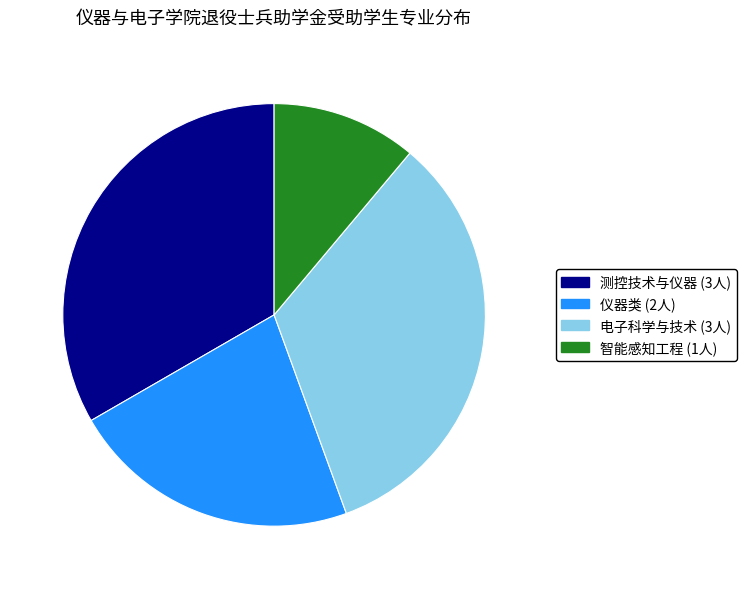

Between 仪器类 and 电子科学与技术, which is larger?

电子科学与技术